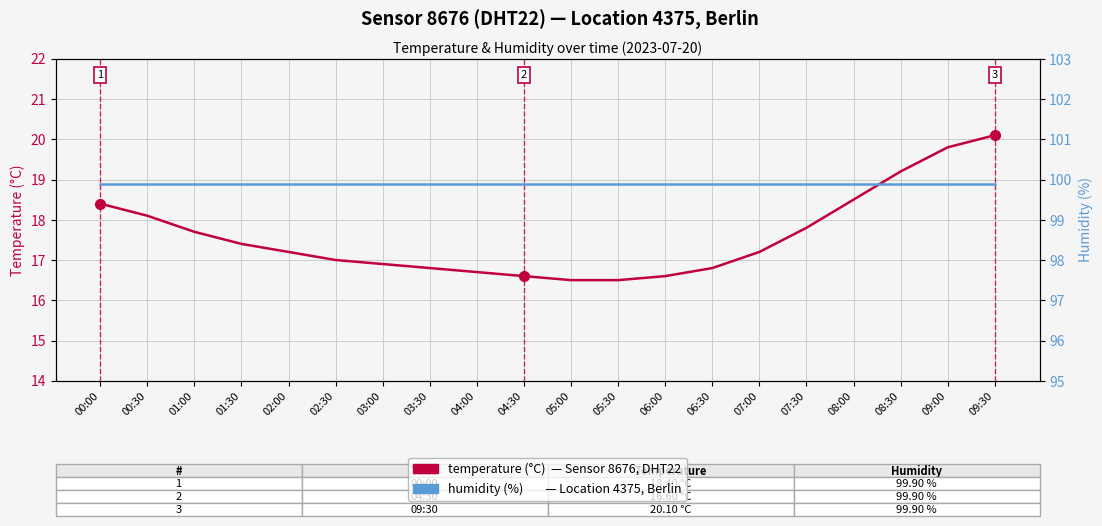

Is this an area chart (filled region under the line)?

No